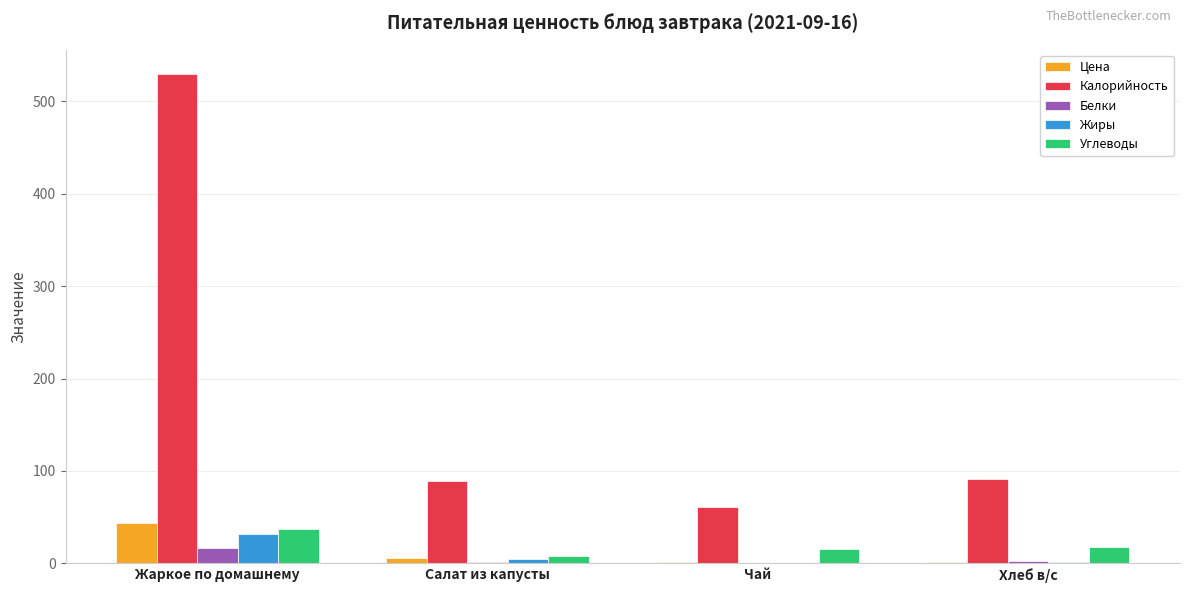

What is the maximum value shown in the chart?

529.5